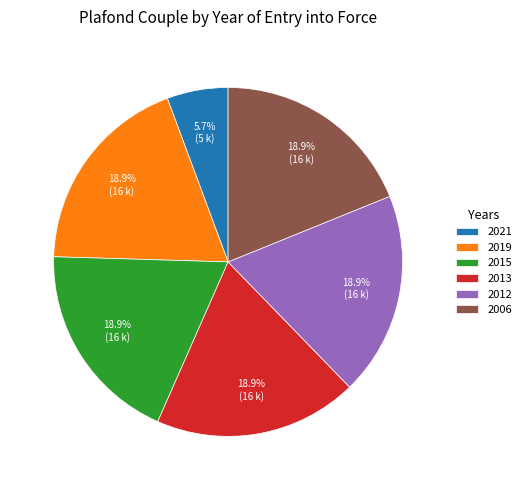

Is there a majority slice in this chart?

No